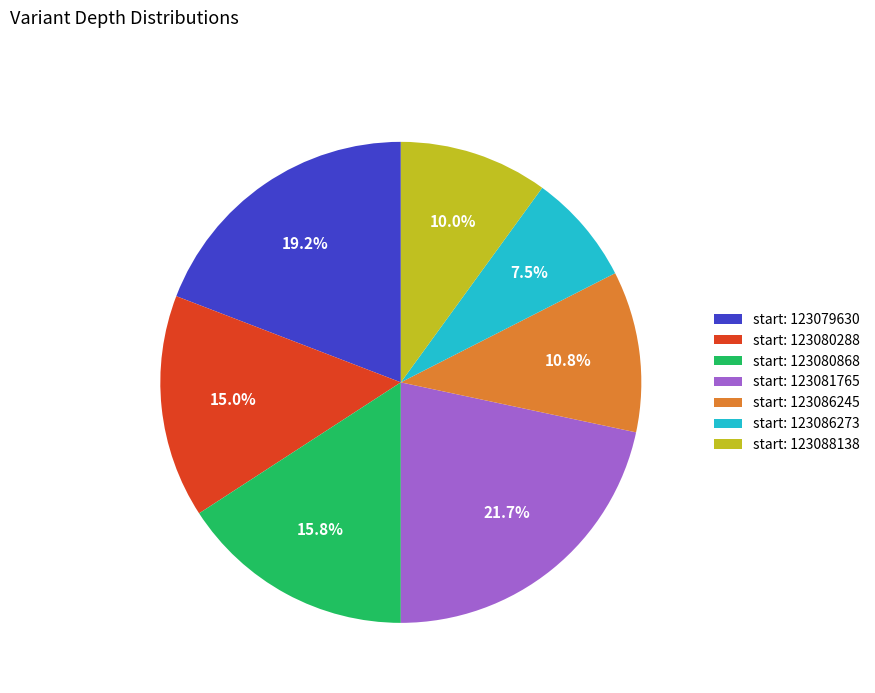

Rank the categories by value from lowest to highest.

start: 123086273, start: 123088138, start: 123086245, start: 123080288, start: 123080868, start: 123079630, start: 123081765